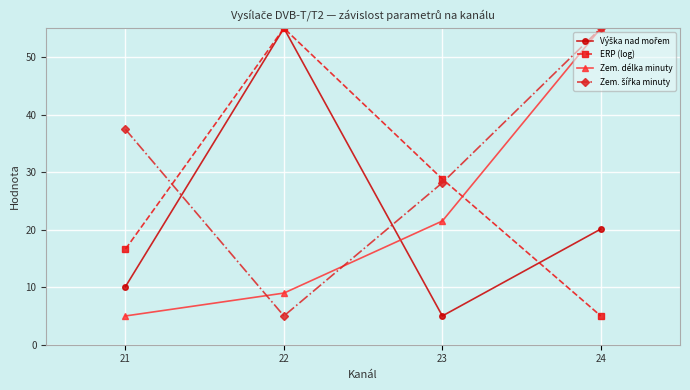

The value of ERP (log) at 23 is 7.7. True or false?

False